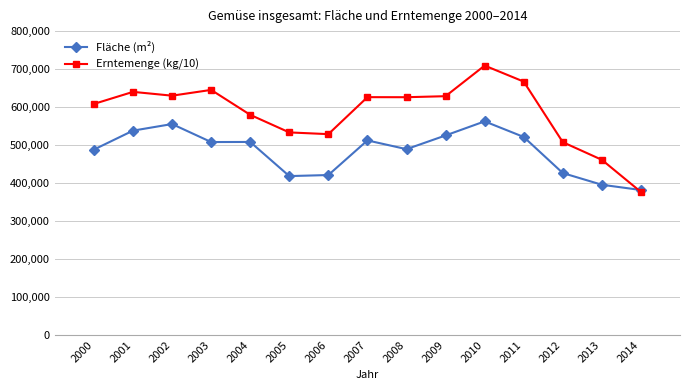

What are all the series names shown in the legend?

Fläche (m²), Erntemenge (kg/10)